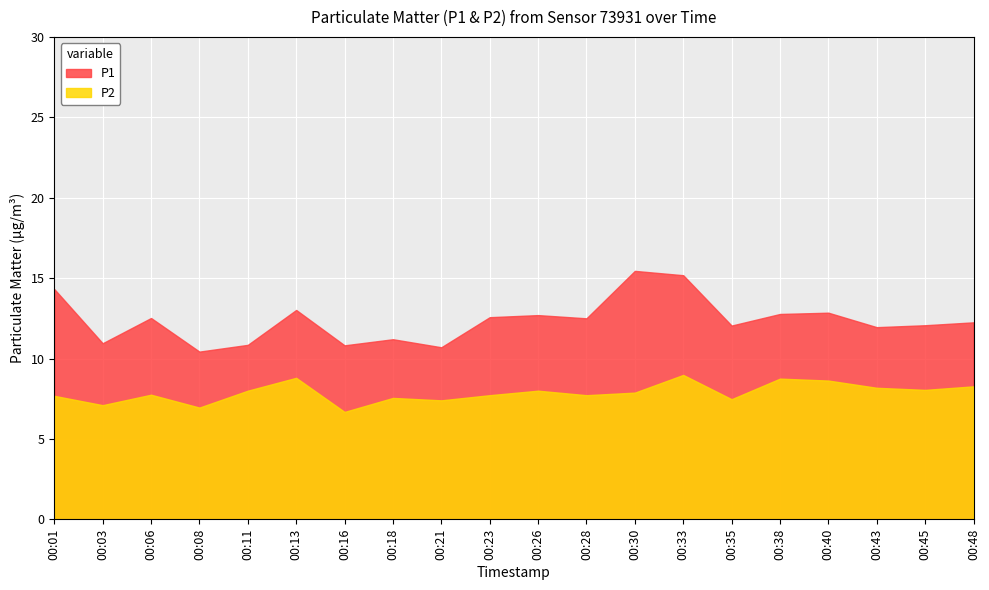

What is the total value across all series at 00:13?

21.8